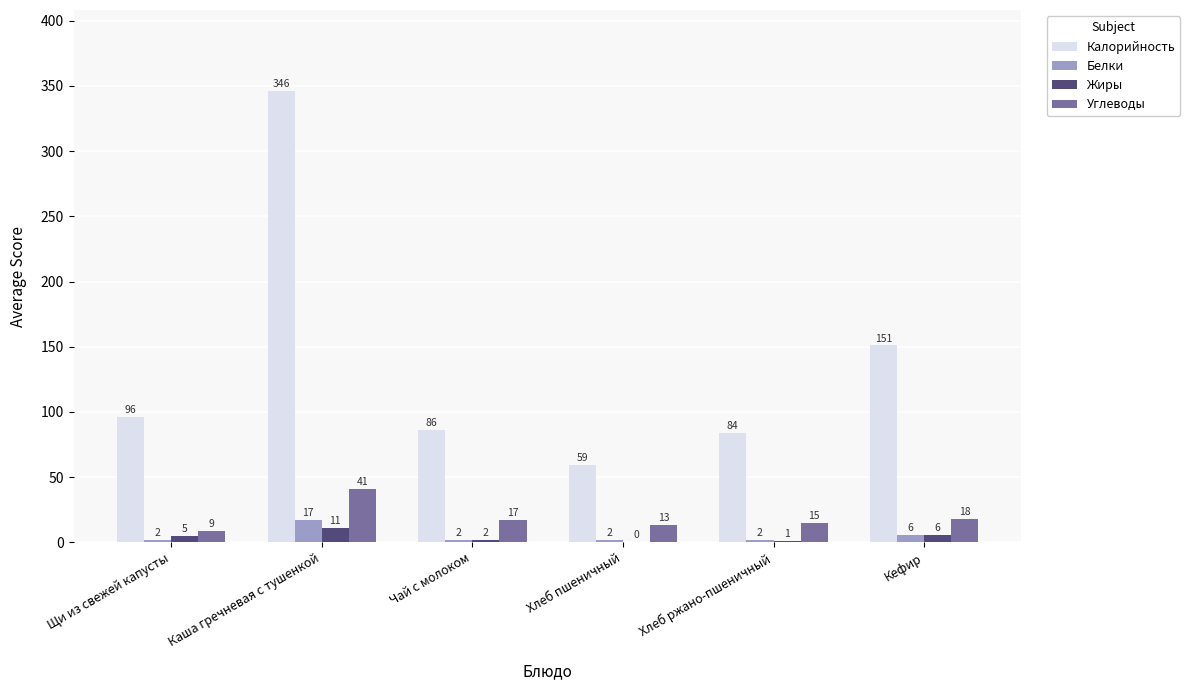

What are all the series names shown in the legend?

Калорийность, Белки, Жиры, Углеводы